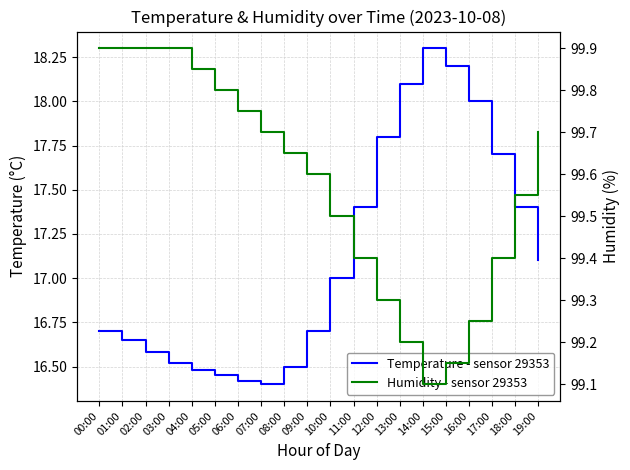

True or false: Temperature - sensor 29353 and Humidity - sensor 29353 cross at least once.

False